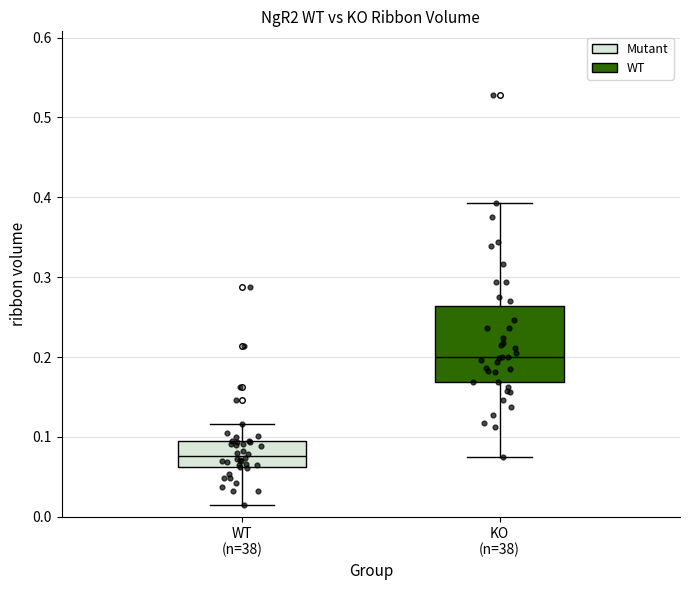

Which box has the highest median line?

KO (n=38)